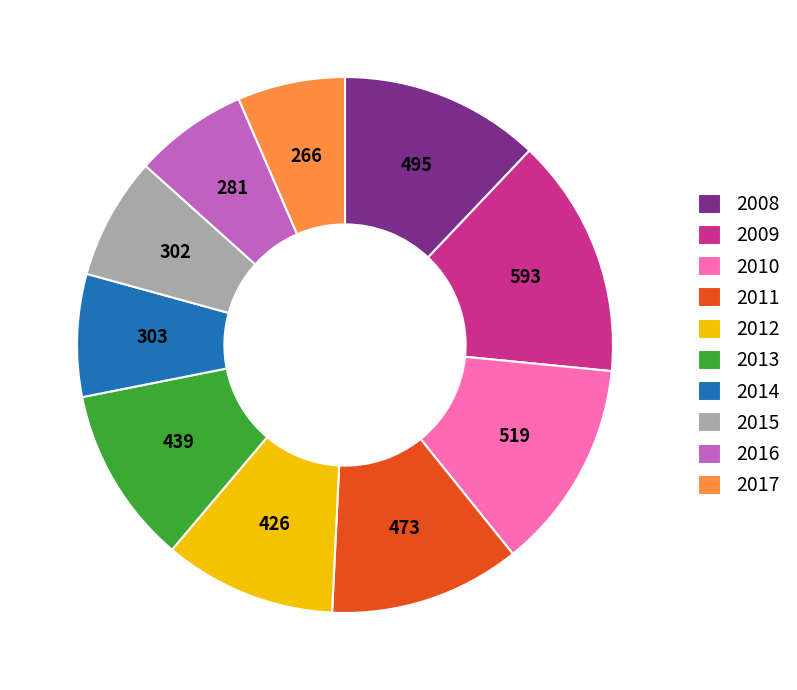

Which has a higher value, 2010 or 2008?

2010